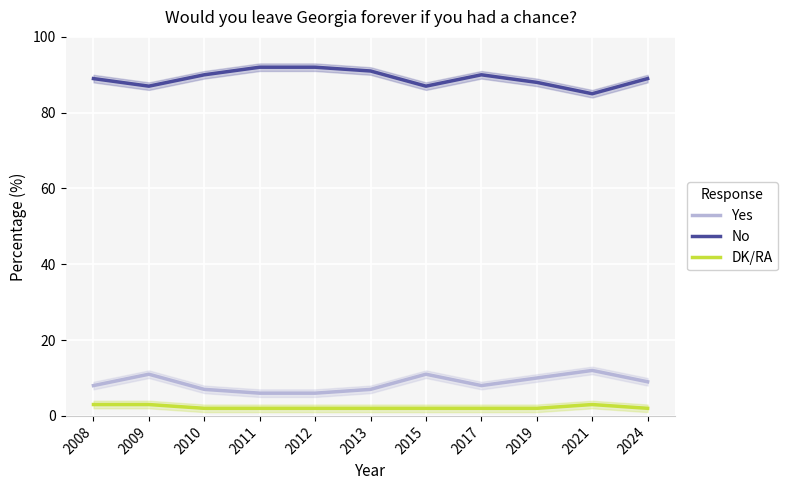

Where is the first local minimum for No?

2009